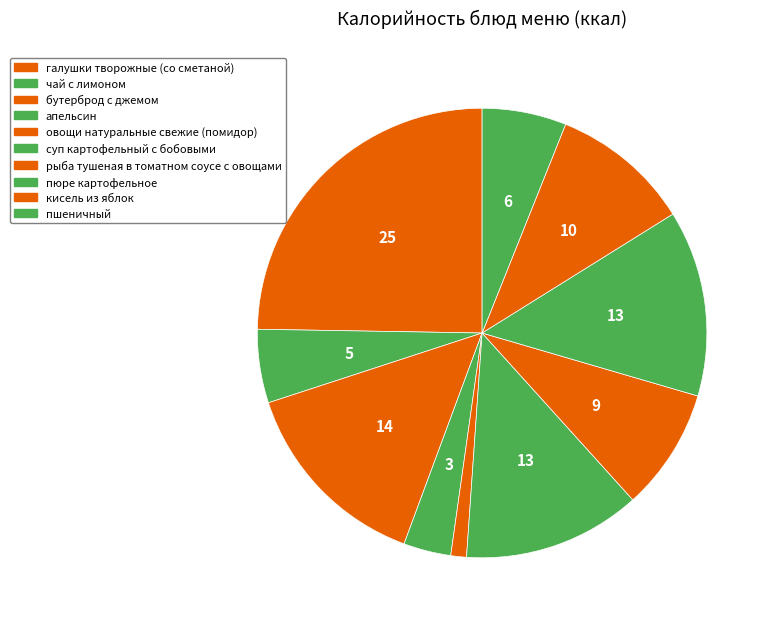

How many segments does this pie chart have?

10